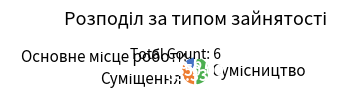

The Основне місце роботи slice represents 31% of the pie. True or false?

False